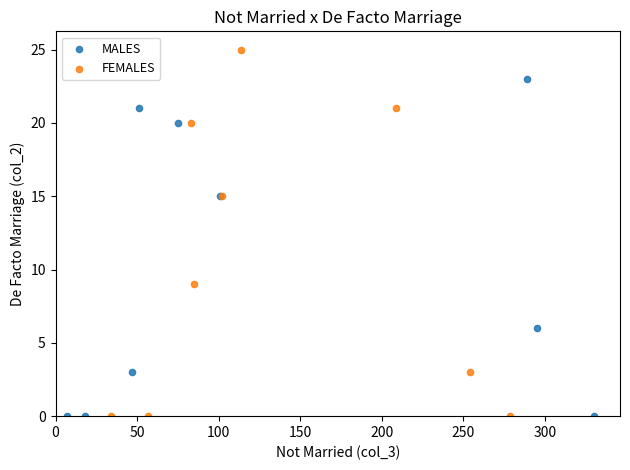

What are all the series names shown in the legend?

MALES, FEMALES